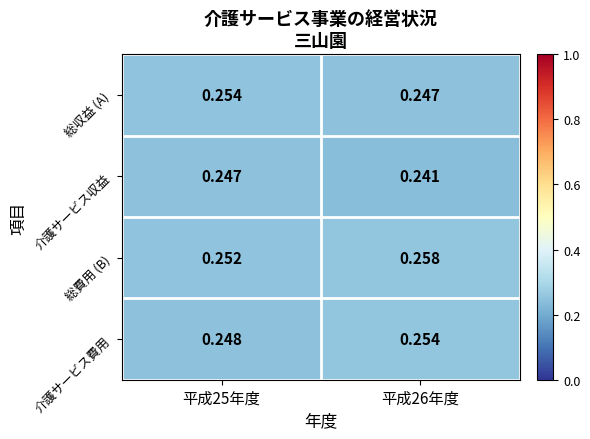

Which series changed the most between 平成25年度 and 平成26年度?

総収益 (A)